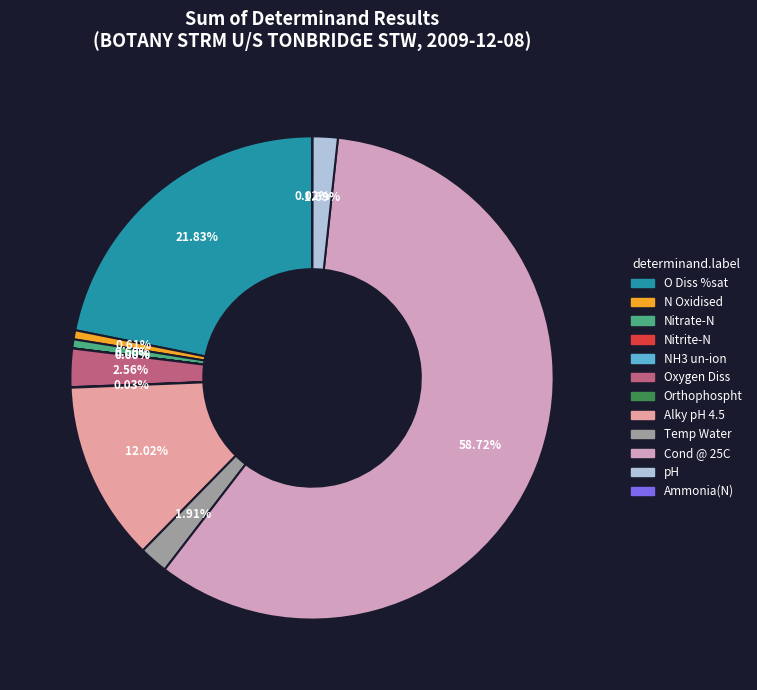

Which has a higher value, Nitrite-N or Nitrate-N?

Nitrate-N